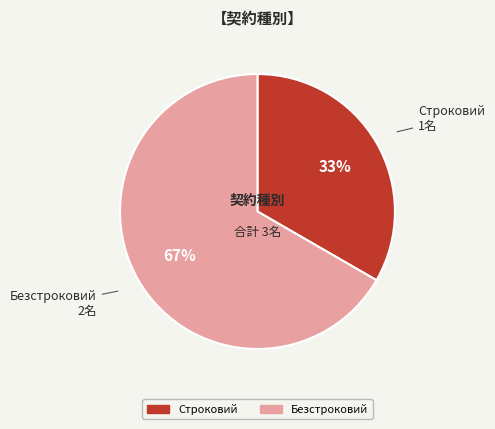

Is the sum of Строковий and Безстроковий greater than half?

Yes